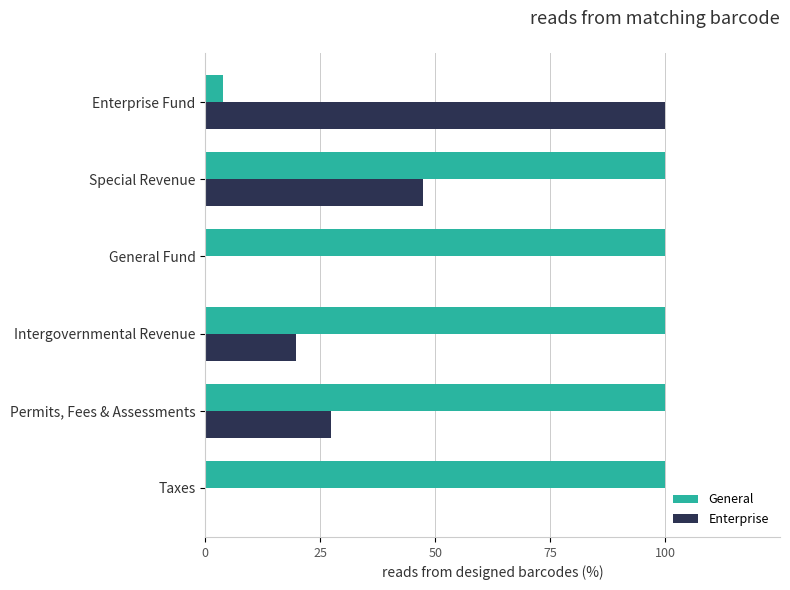

Read the General value at General Fund.

100.0